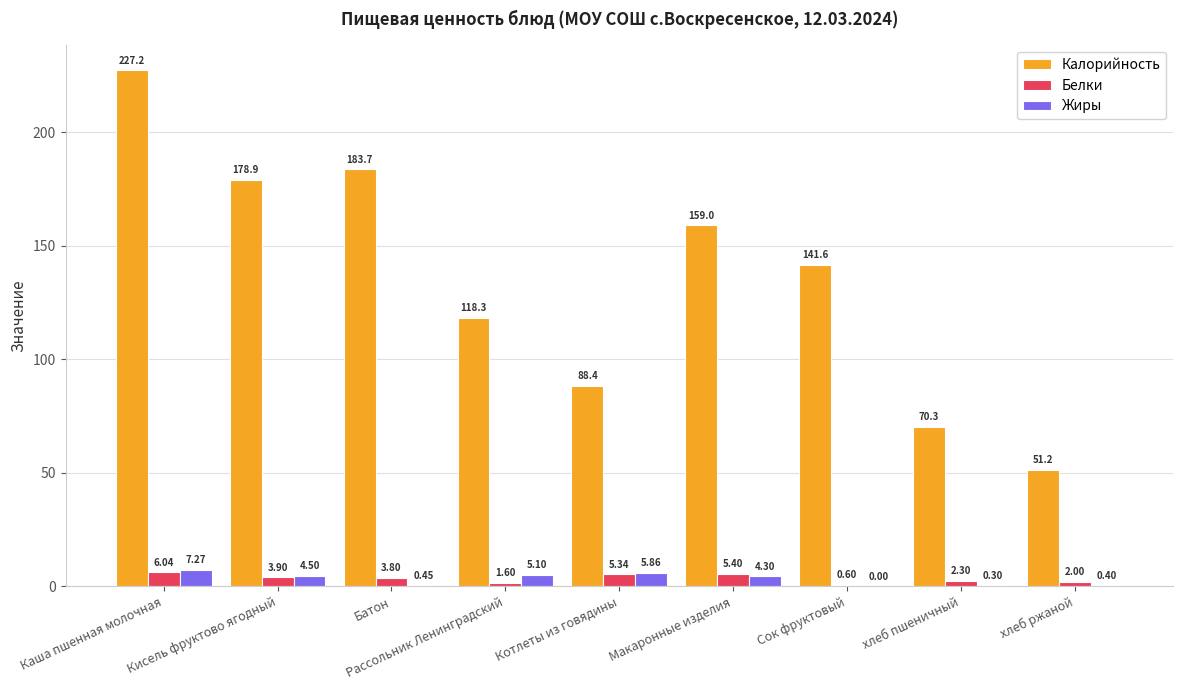

What are all the series names shown in the legend?

Калорийность, Белки, Жиры